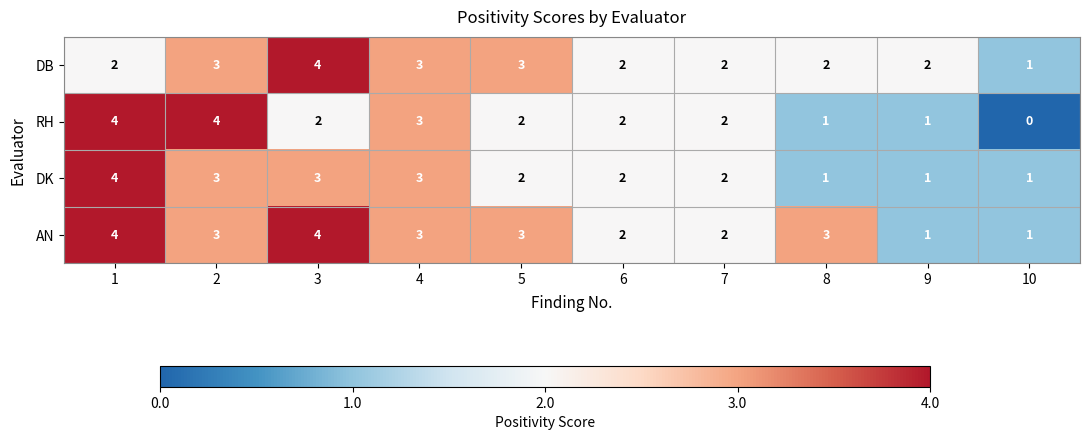

True or false: DK has a value of 1 at 9.

True